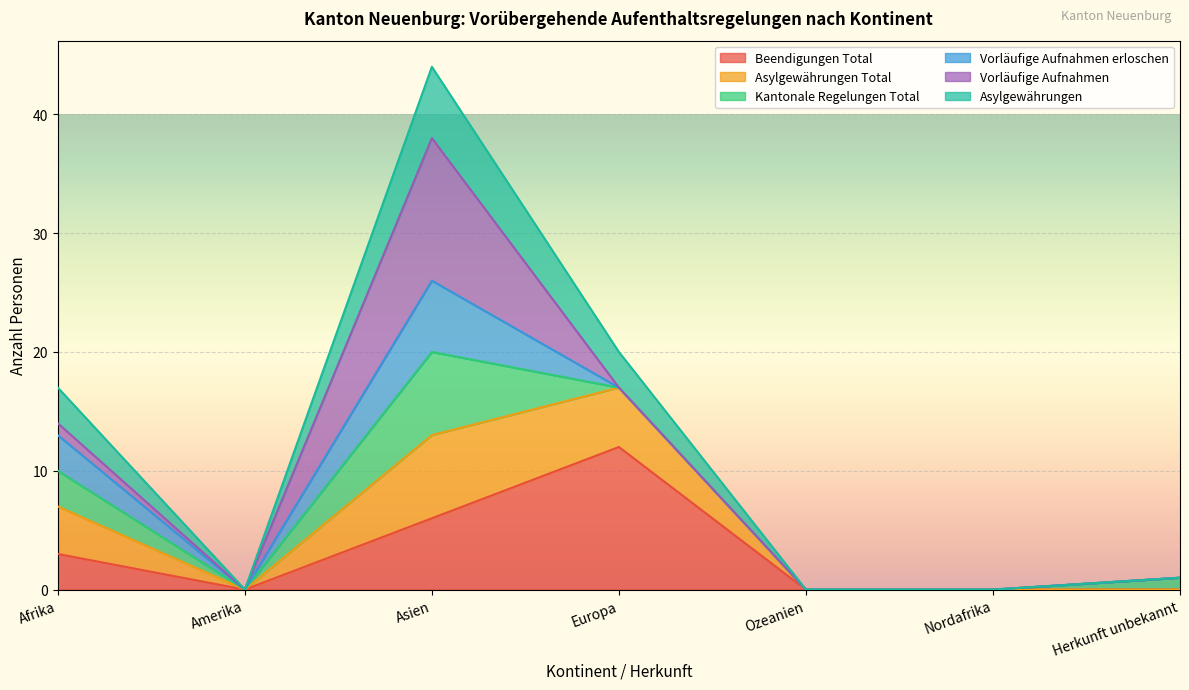

At how many categories does at least one series exceed 17?

2